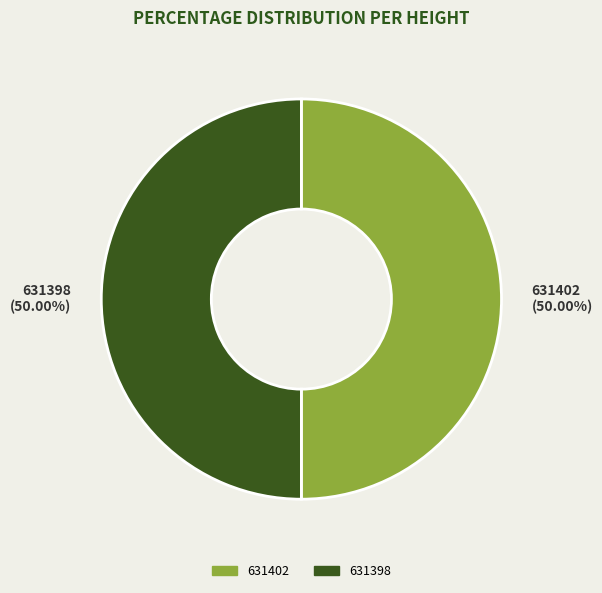

Combined, do 631402 and 631398 account for over 50%?

Yes